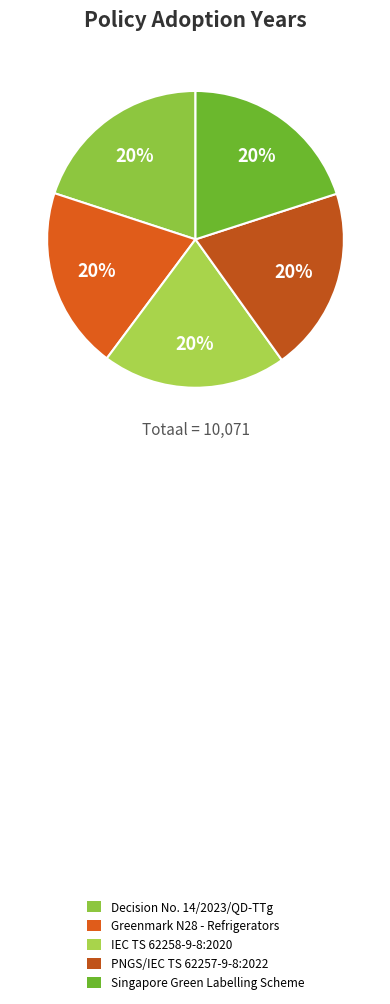

What is the ratio of the value at PNGS/IEC TS 62257-9-8:2022 to the value at Greenmark N28 - Refrigerators?

1.0